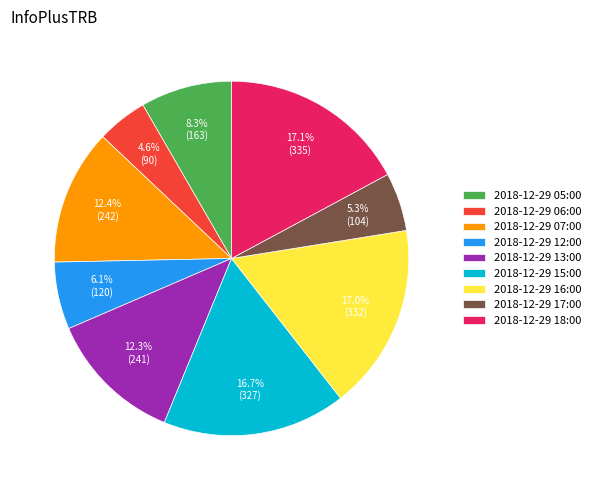

The 2018-12-29 16:00 slice represents 12% of the pie. True or false?

False